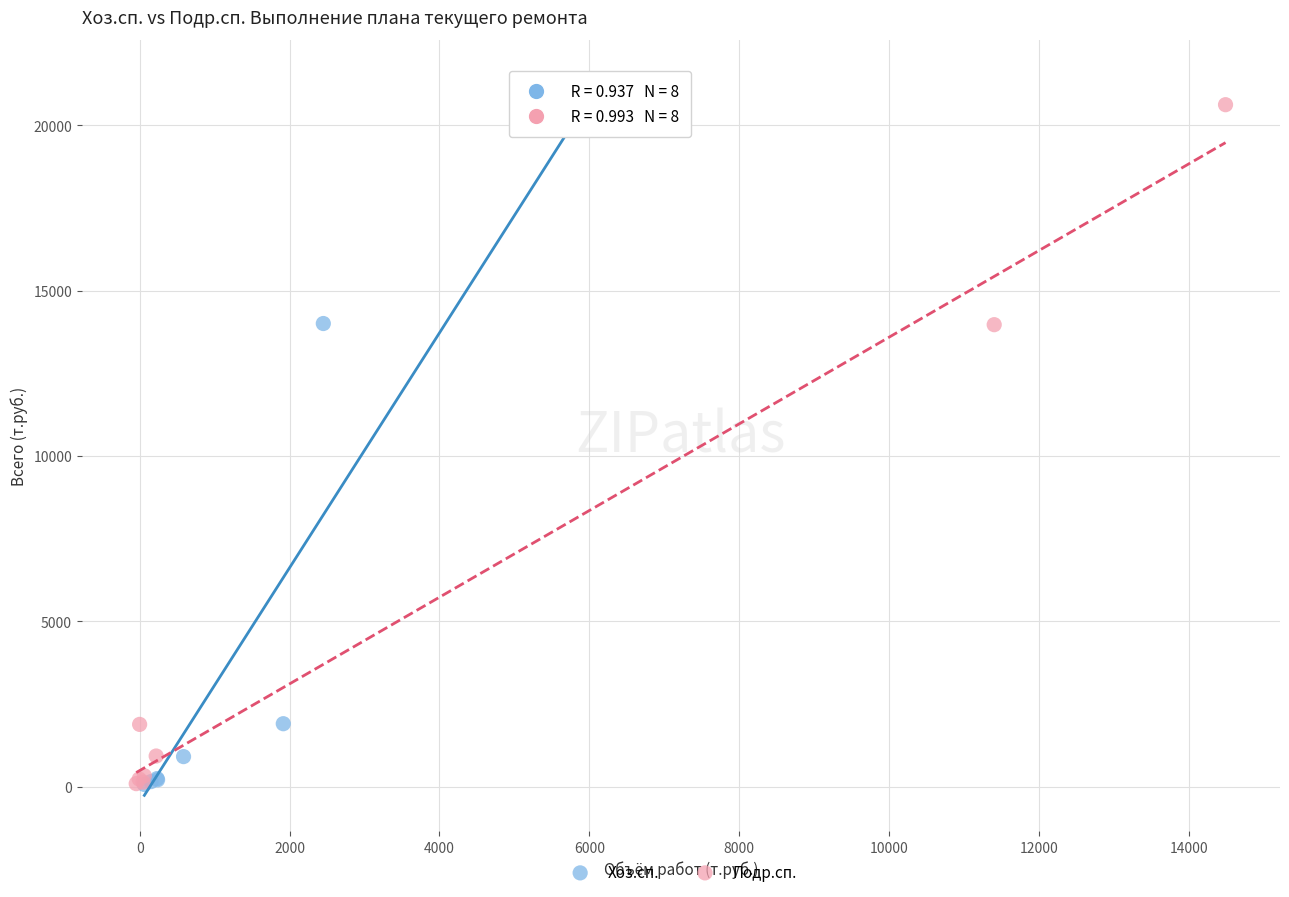

Which series has the widest spread of Y values?

Хоз.сп.